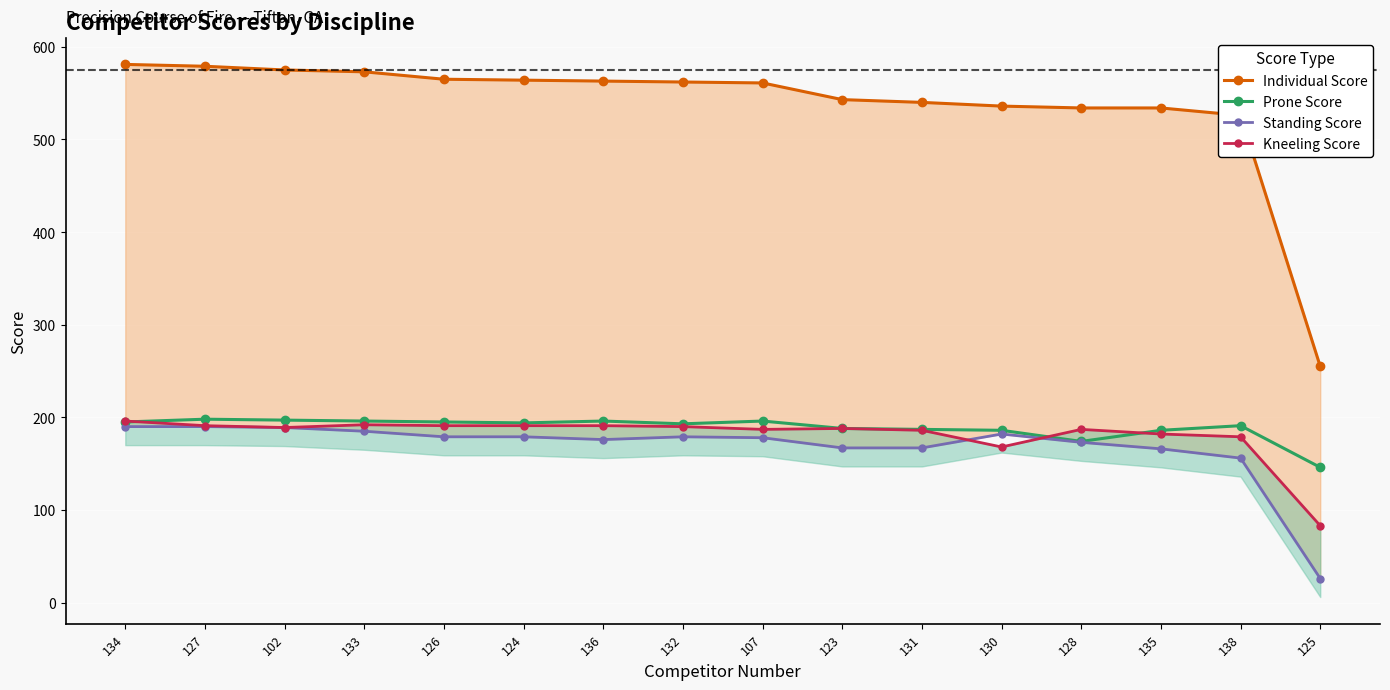

Rank the categories by Prone Score value from lowest to highest.

125, 128, 130, 135, 131, 123, 138, 132, 124, 134, 126, 133, 136, 107, 102, 127